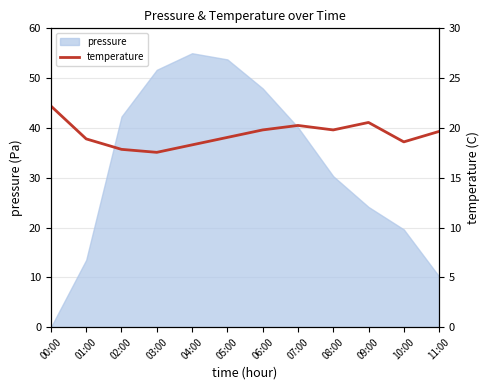

True or false: the data has more than 0 interior local peaks.

True